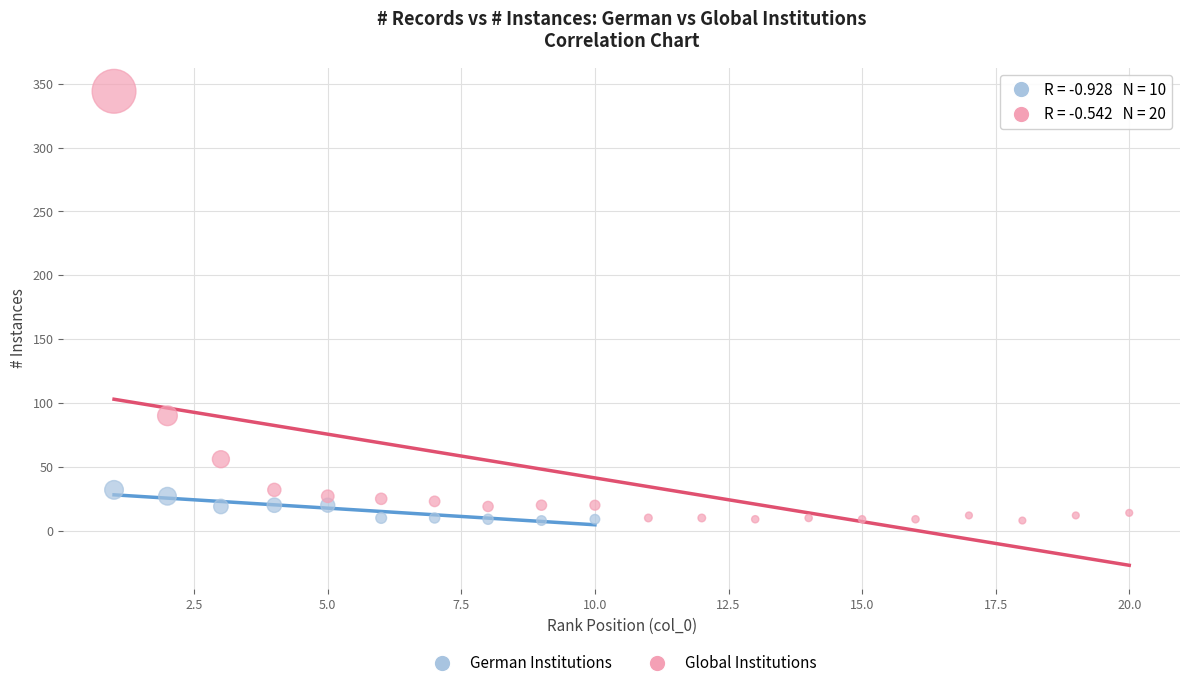

What are all the series names shown in the legend?

German Institutions, Global Institutions